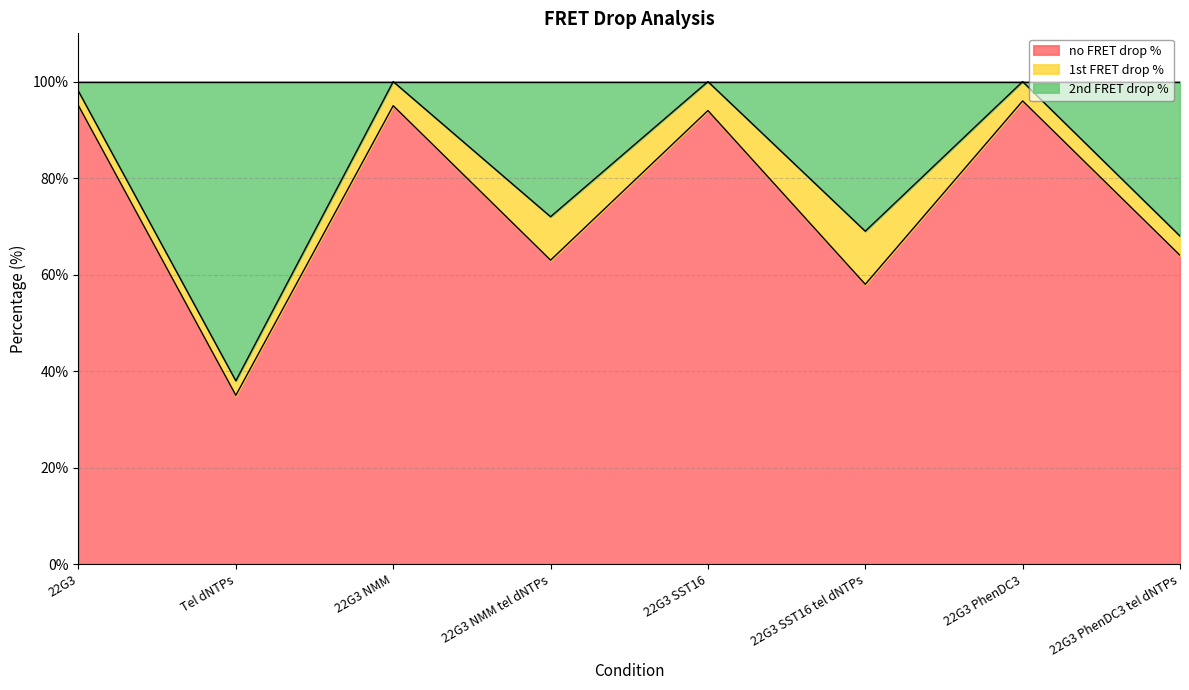

What is the spread (max minus min) of values at 22G3 PhenDC3?

4